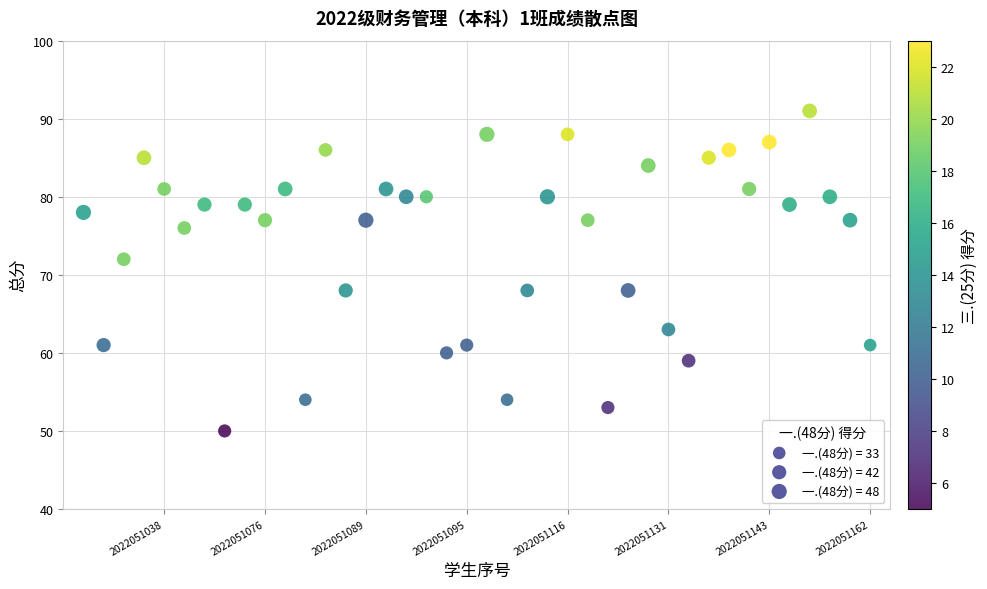

What is the range of Y values (max minus min)?

41